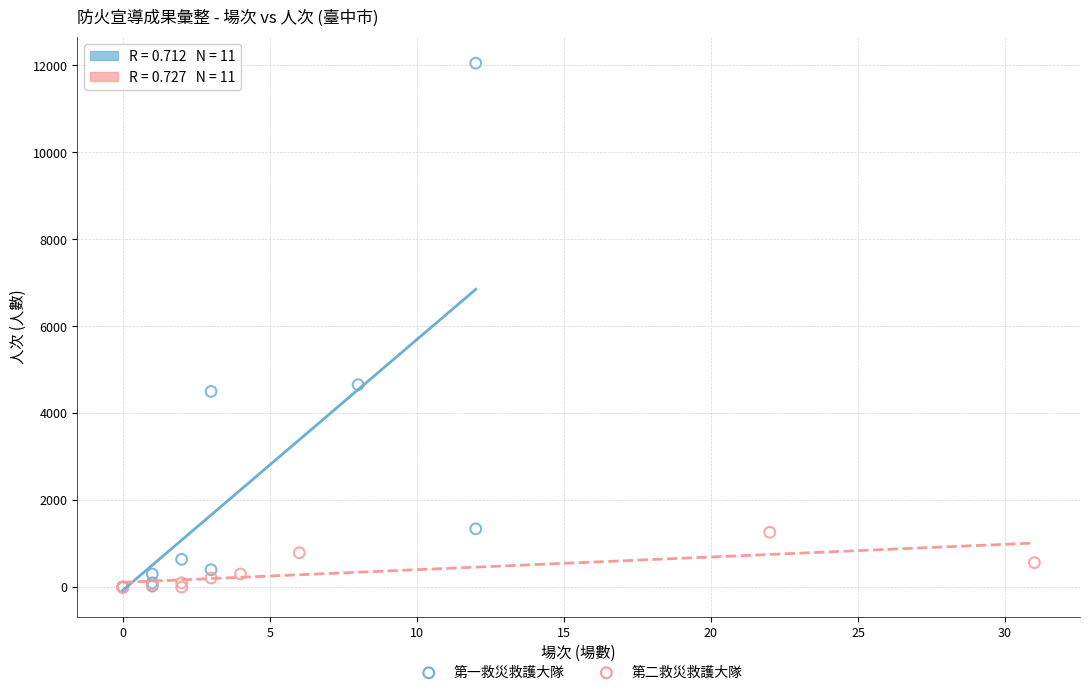

What are all the series names shown in the legend?

第一救災救護大隊, 第二救災救護大隊